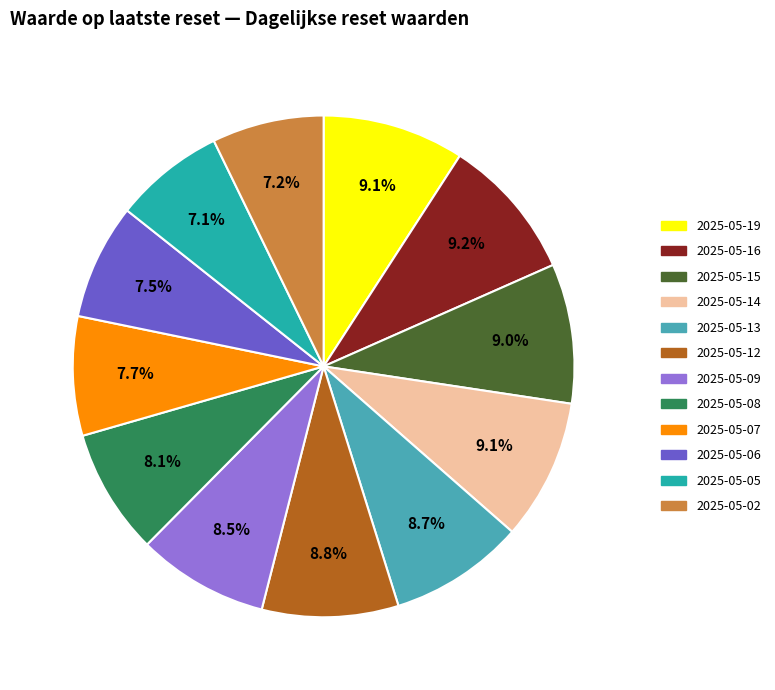

How many segments does this pie chart have?

12